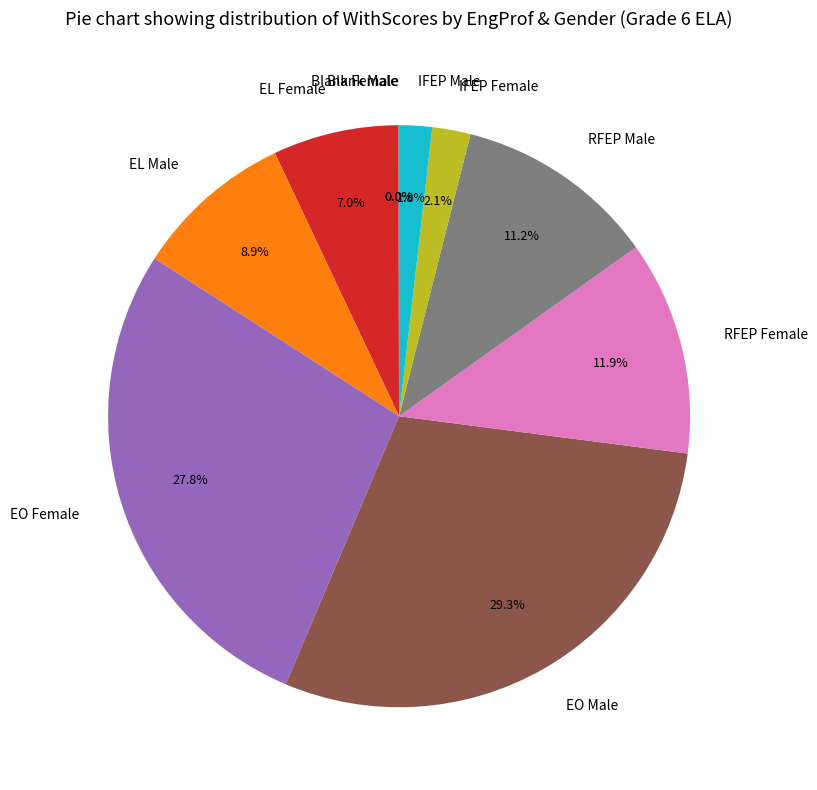

Approximately how many times larger is the value at IFEP Female compared to EL Female?

0.3